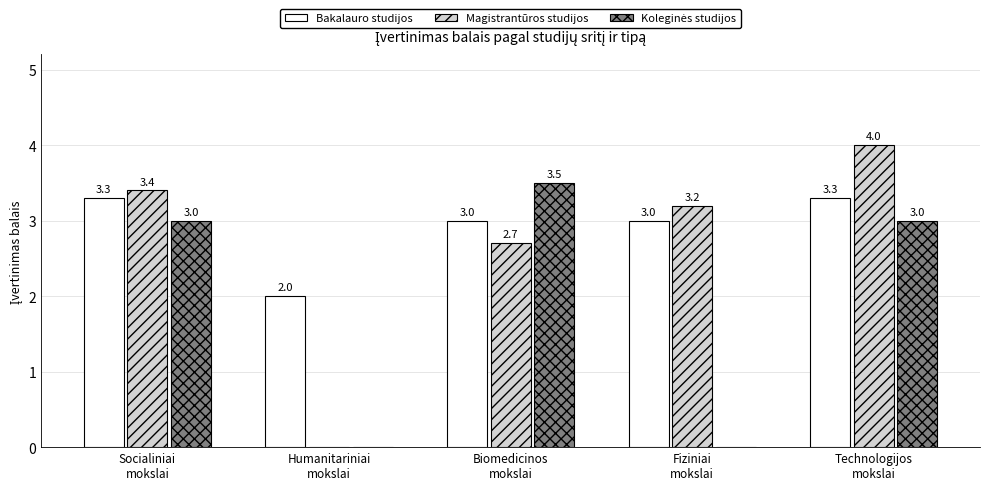

Which series has the largest total across all categories?

Bakalauro studijos